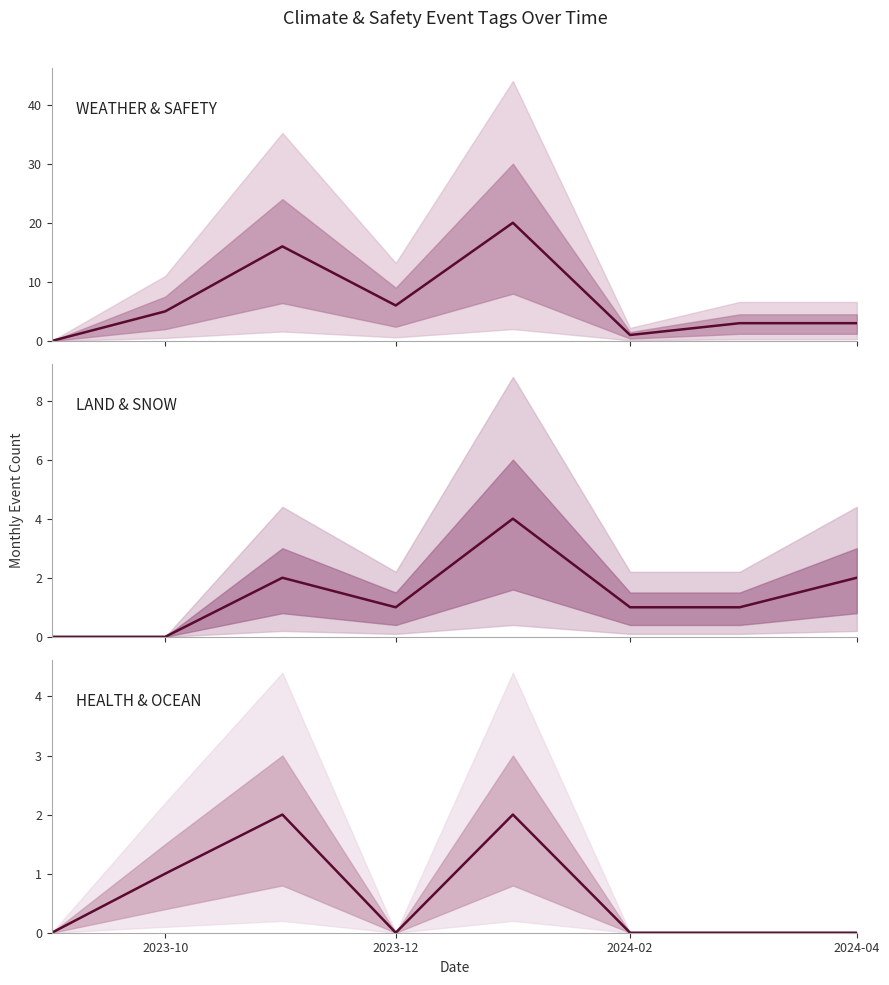

Does the chart have visible grid lines?

No